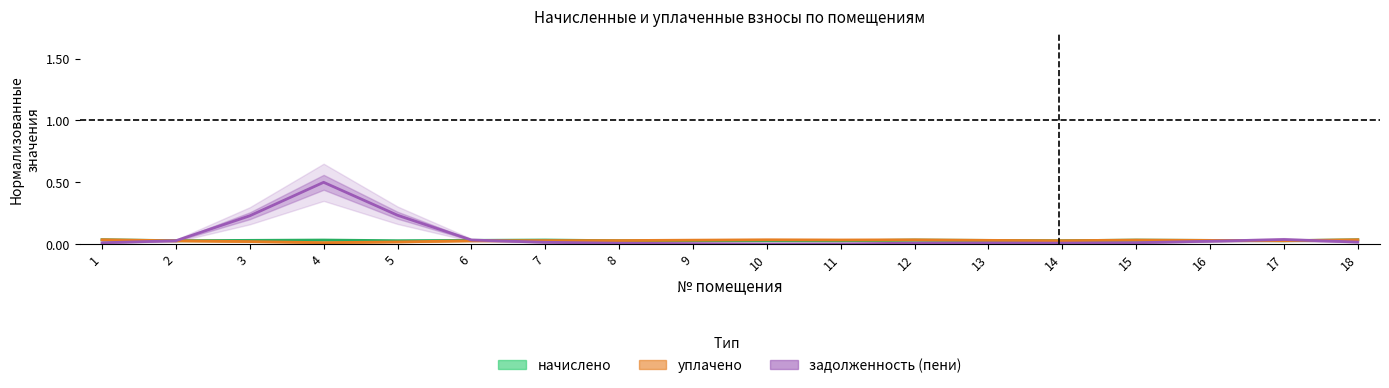

Rank the series by their maximum value, from highest to lowest.

задолженность (пени), начислено, уплачено